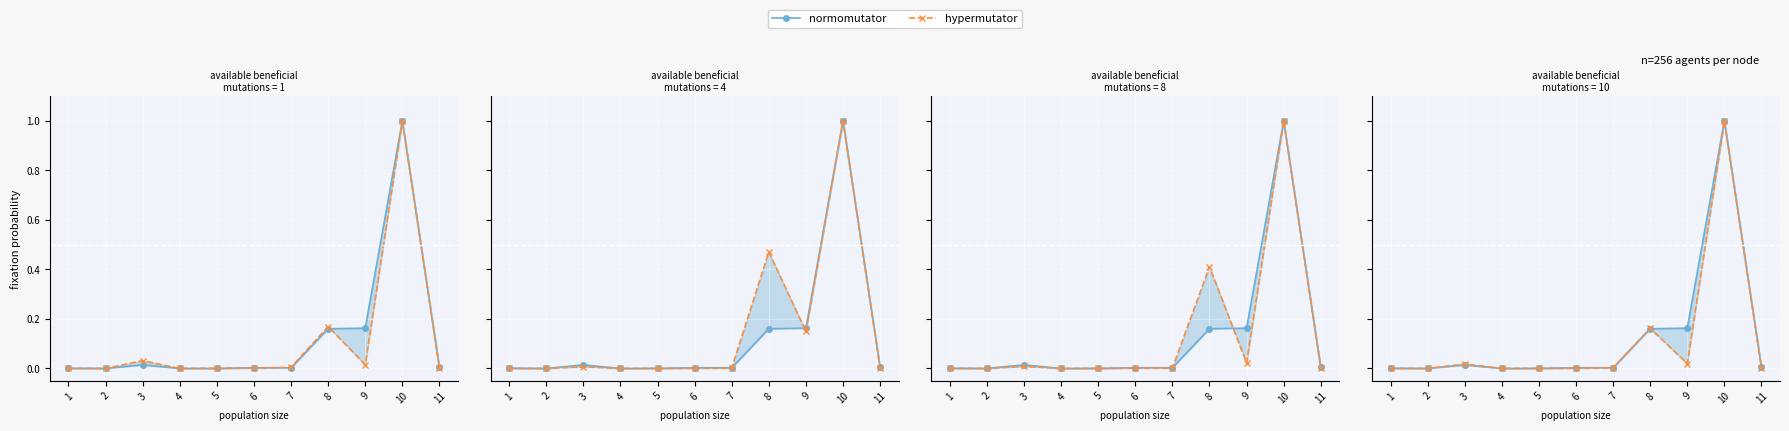

Count the number of data series in this chart.

2